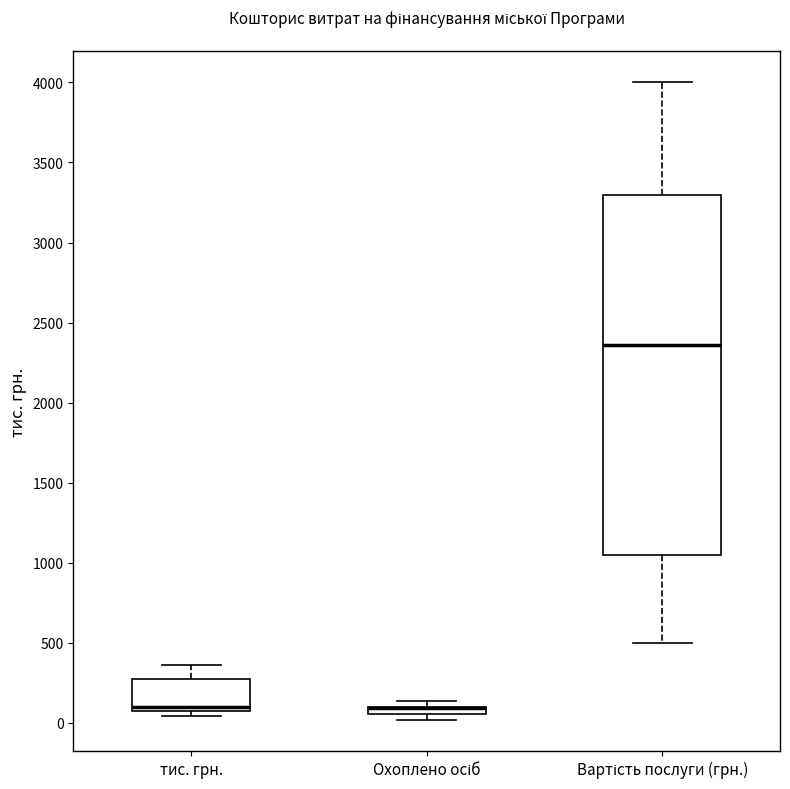

Comparing the boxes themselves (not the whiskers), which one is the tallest?

Вартість послуги (грн.)